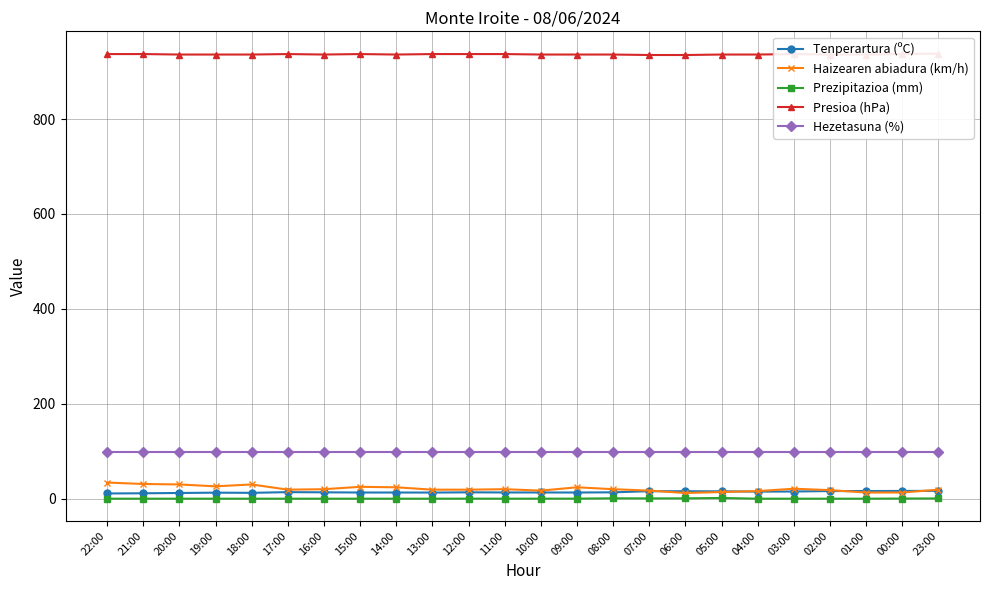

At which category does Haizearen abiadura (km/h) reach its first local peak?

18:00